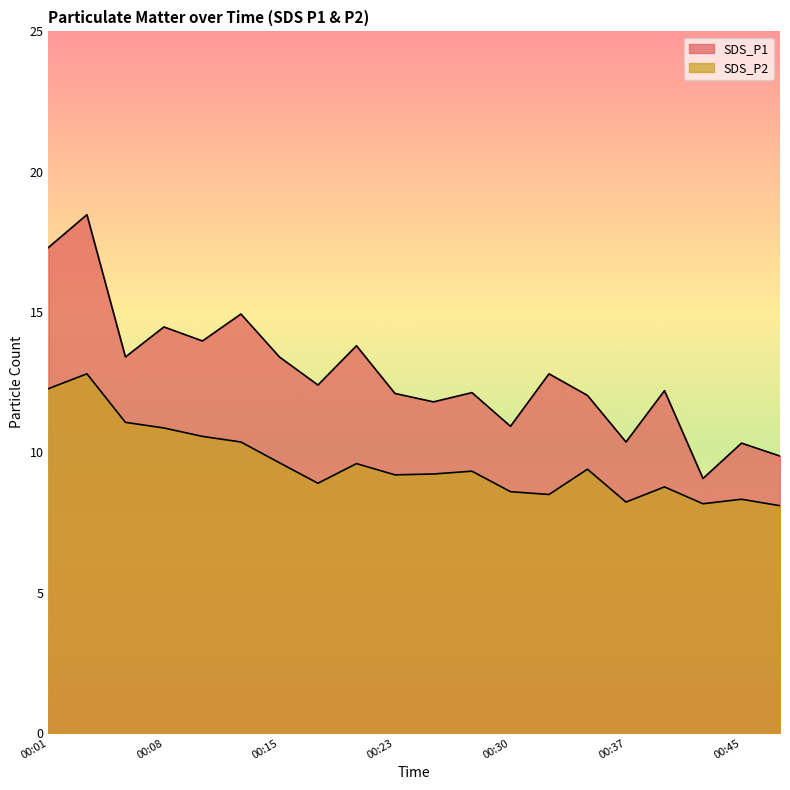

What is the total value across all series at 00:08?

25.3